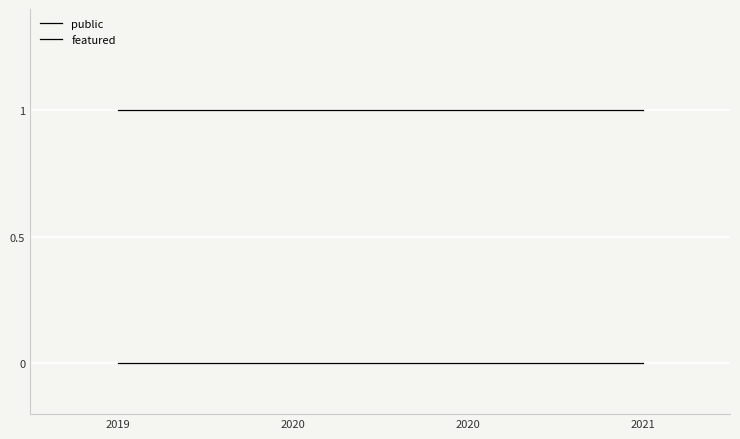

True or false: featured and public intersect in this chart.

False